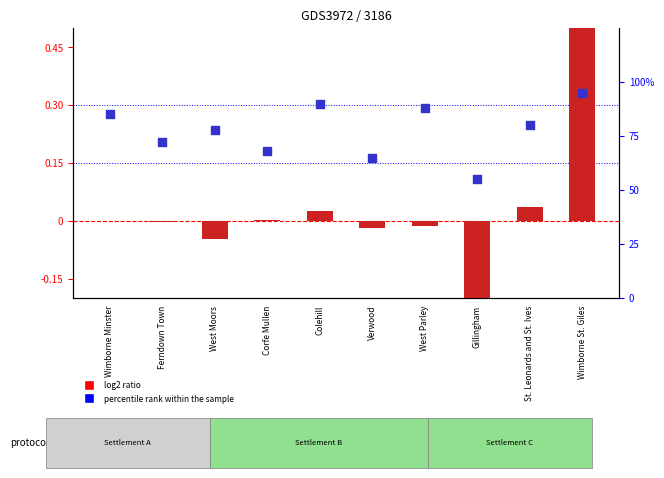

Which series reaches the minimum Y coordinate?

log2 ratio